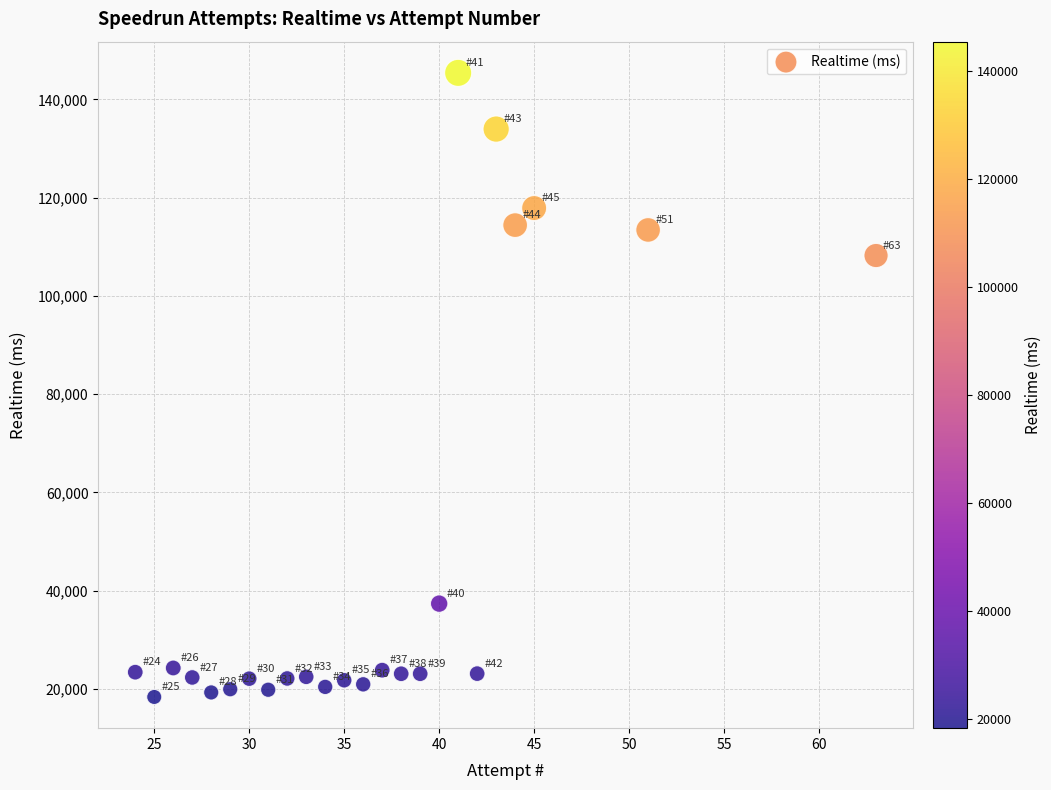

What is the range of X values (max minus min)?

39